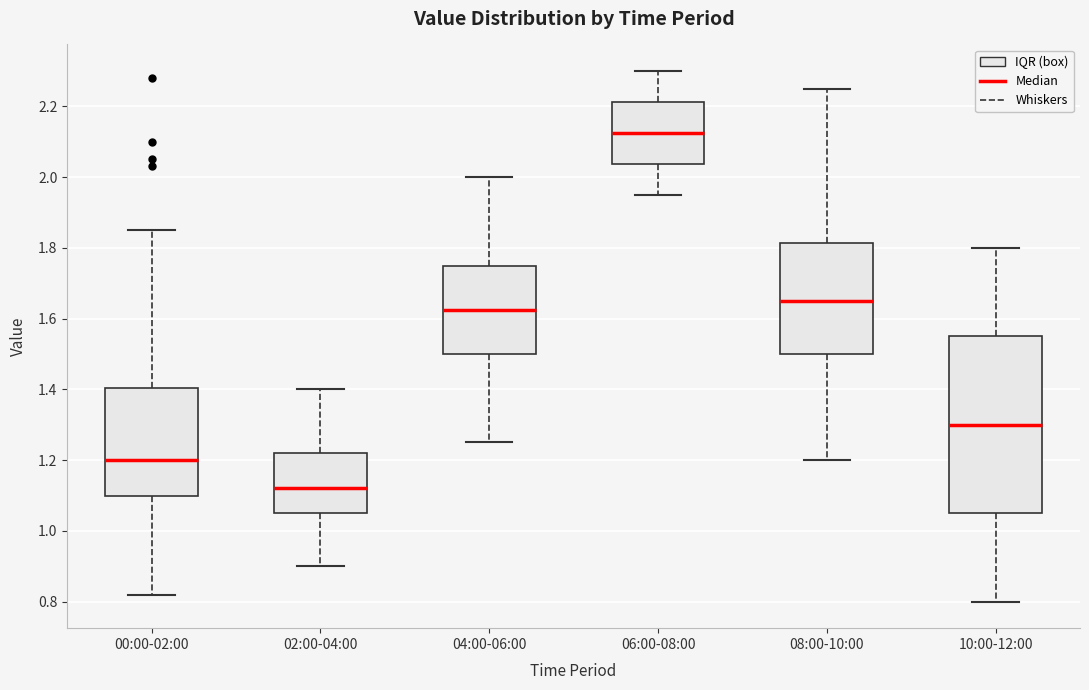

Which box's median line is the lowest?

02:00-04:00